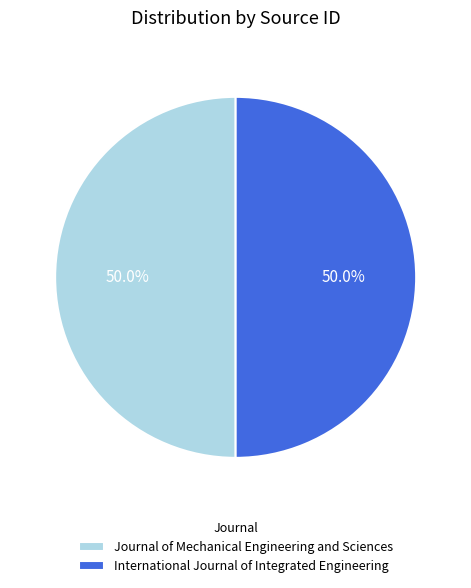

Is it true that Journal of Mechanical Engineering and Sciences is 60% of the pie?

False